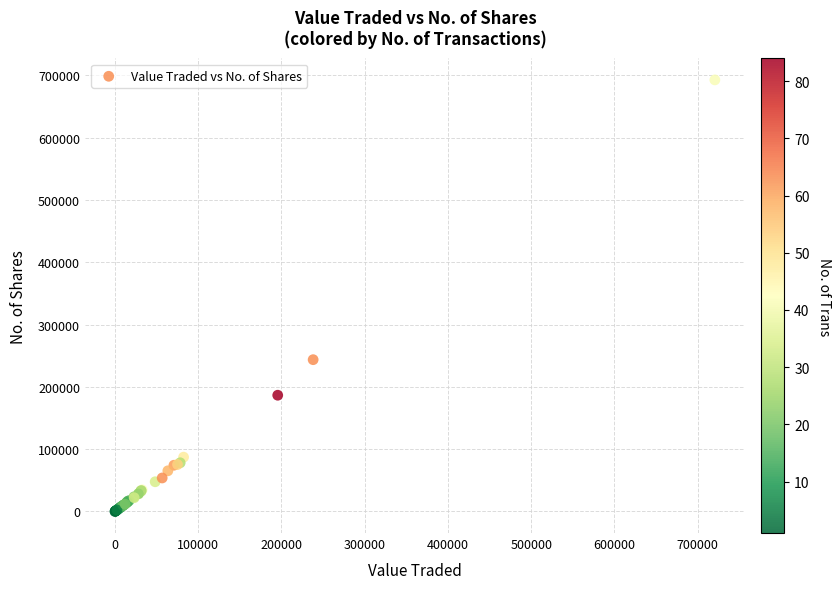

What Y value in the scatter plot is closest to 346340?

243612